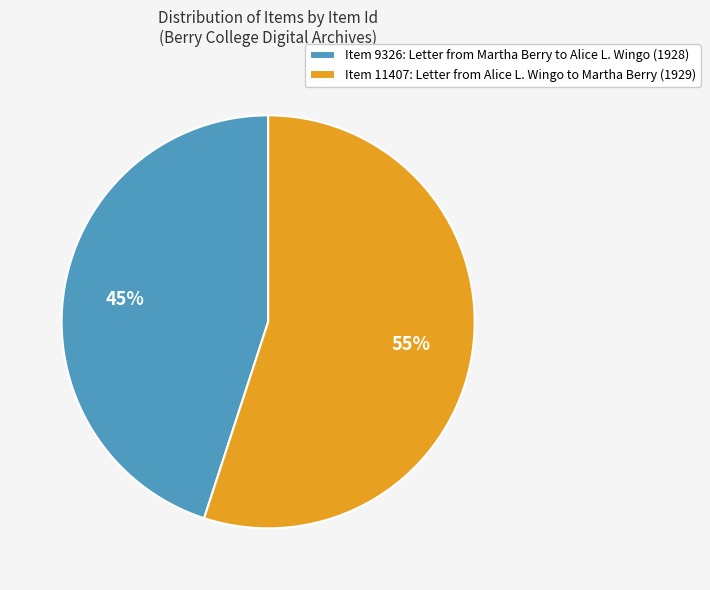

Is the sum of Item 11407: Letter from Alice L. Wingo to Martha Berry (1929) and Item 9326: Letter from Martha Berry to Alice L. Wingo (1928) greater than half?

Yes